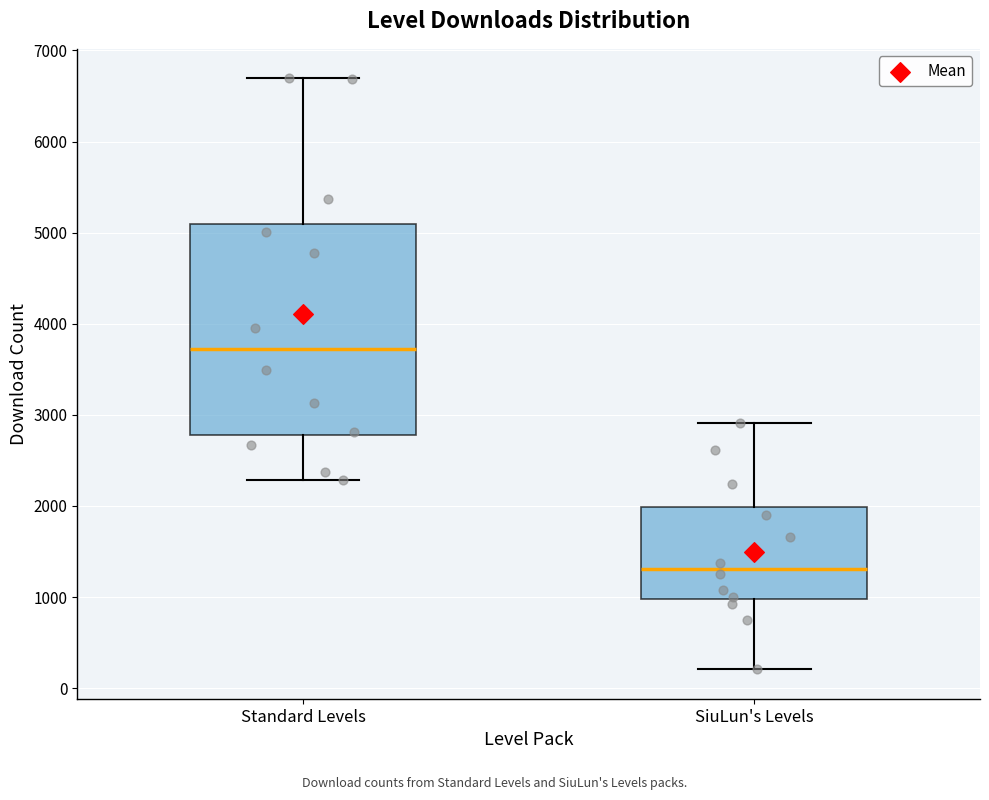

Reading left to right, read every box against the y-axis: the position of its median line, the range the box covers, and the ends of its whiskers. The values are not printed on the chart, so give them approximately, as read against the axis.

Standard Levels: median 3700, box 2800 to 5100, whiskers 2300 to 6700
SiuLun's Levels: median 1300, box 1000 to 2000, whiskers 200 to 2900